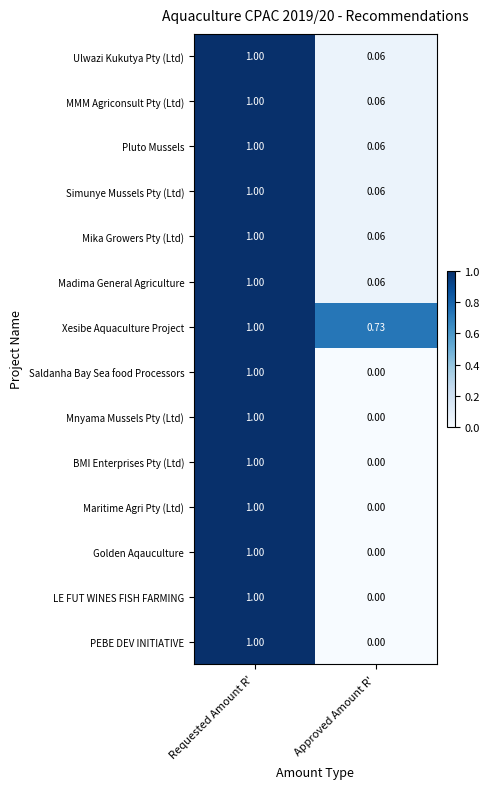

Count the number of categories in the chart.

2